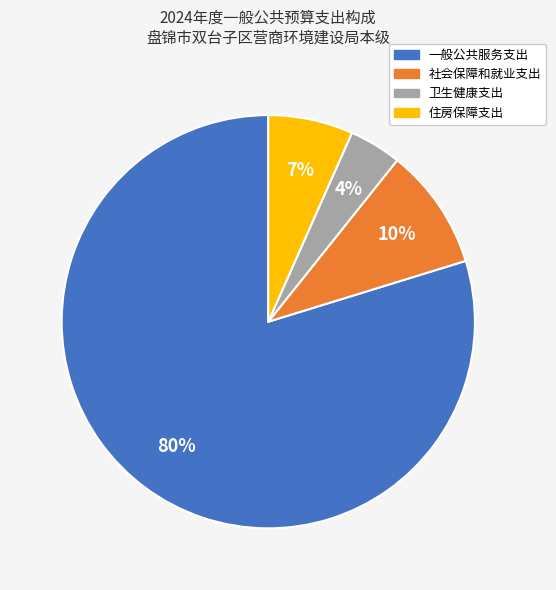

How many segments does this pie chart have?

4